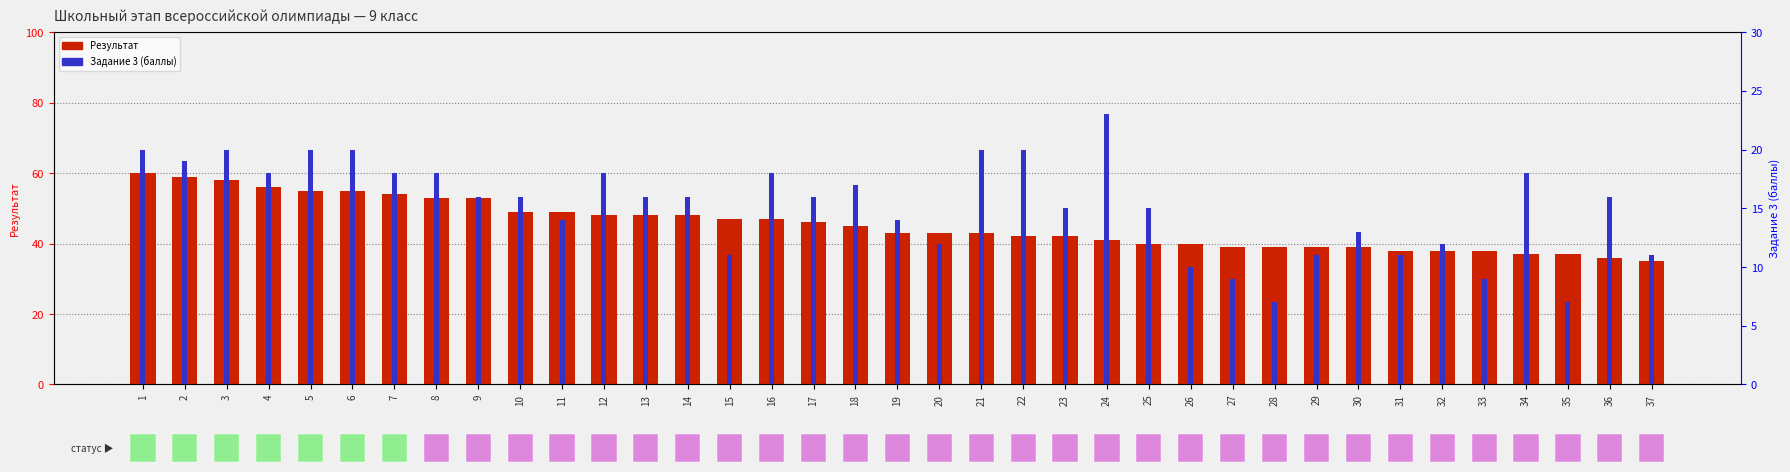

Rank the series by their maximum value, from lowest to highest.

Задание 3, Результат